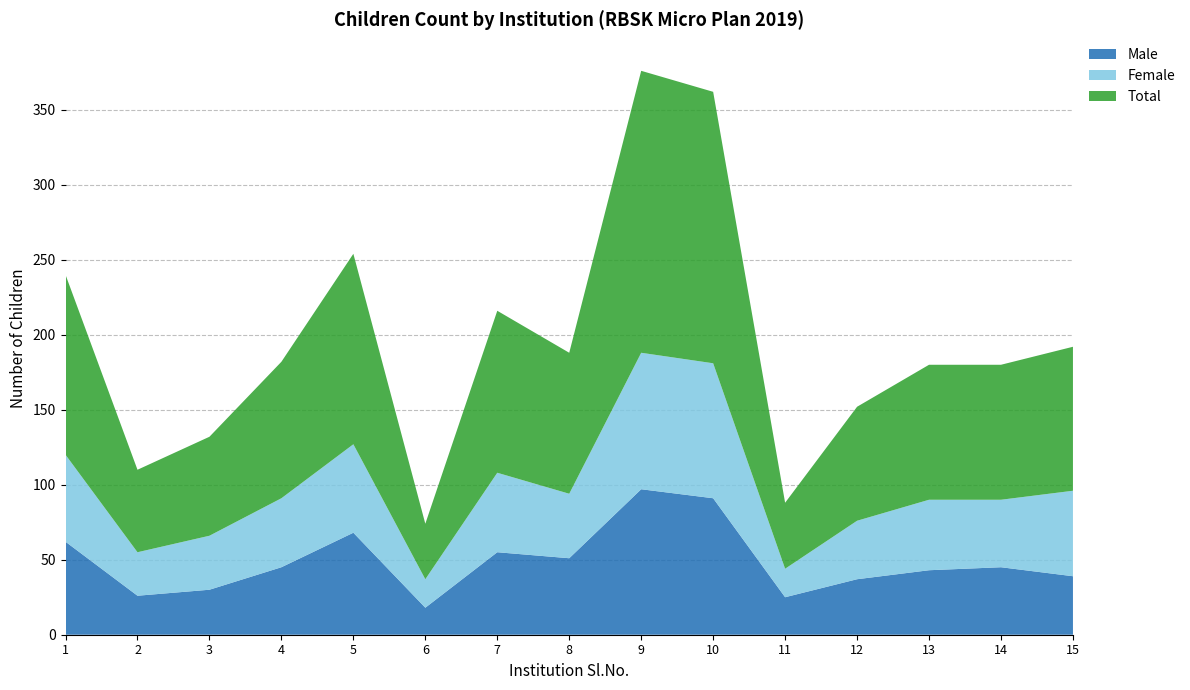

Reading right to left, what are all the values shown in this chart?

Male: 39	45	43	37	25	91	97	51	55	18	68	45	30	26	62
Female: 57	45	47	39	19	90	91	43	53	19	59	46	36	29	58
Total: 96	90	90	76	44	181	188	94	108	37	127	91	66	55	120